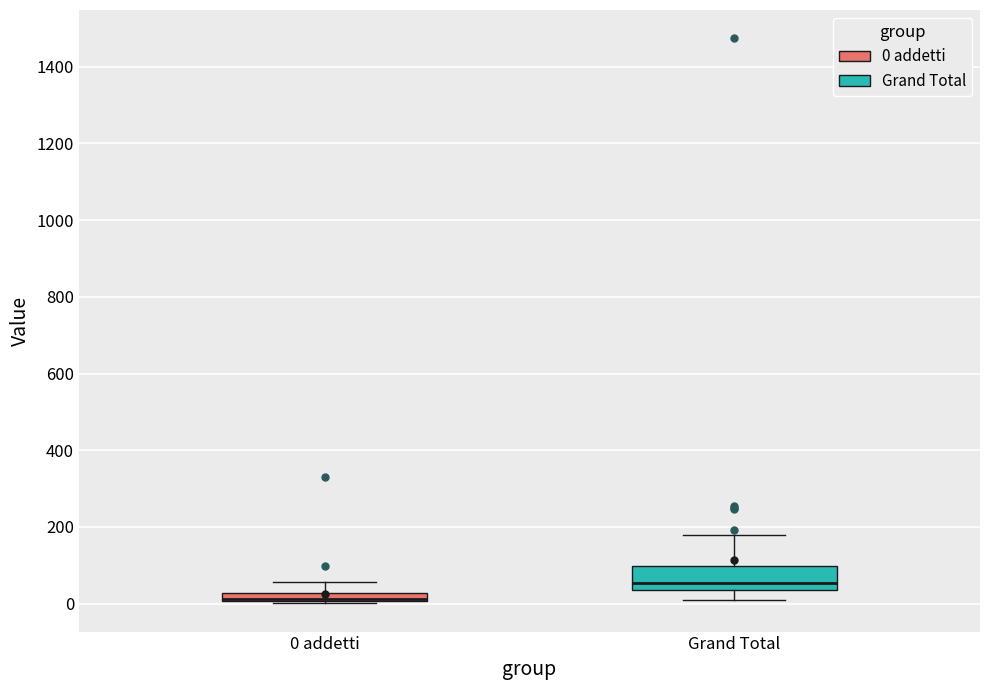

Comparing the boxes themselves (not the whiskers), which one is the tallest?

Grand Total